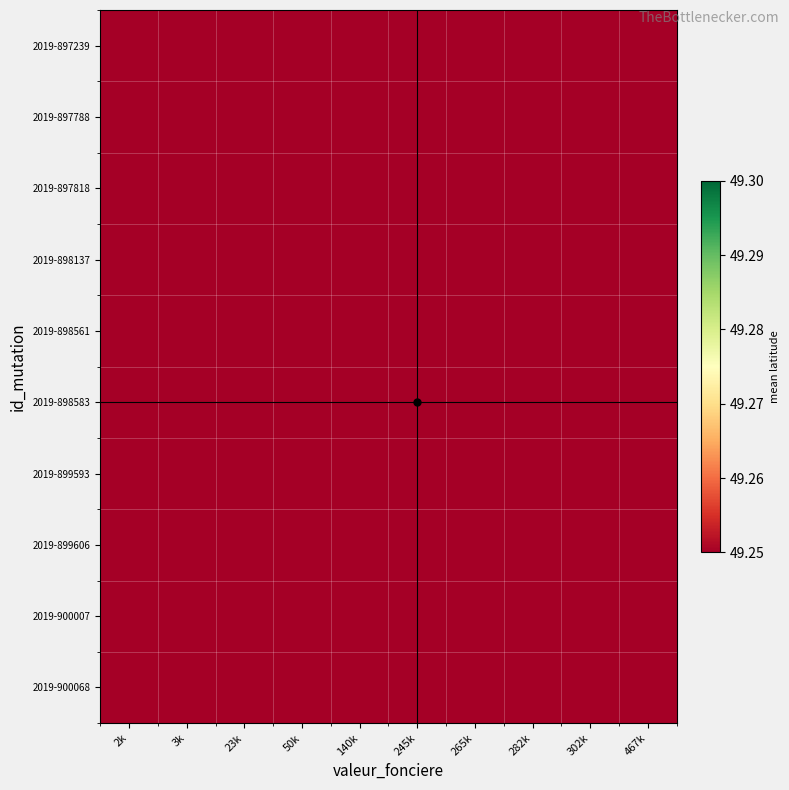

Count the number of categories in the chart.

10